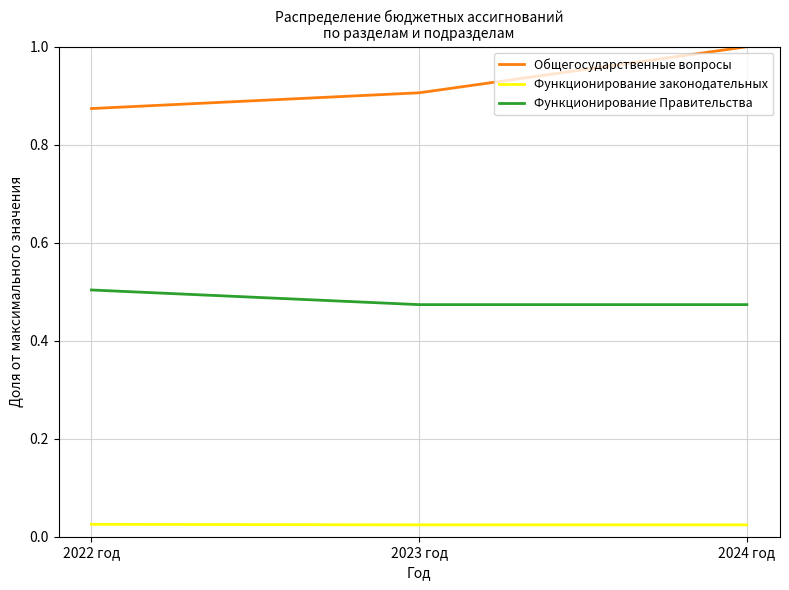

What is the total value across all series at 2022 год?

1.4